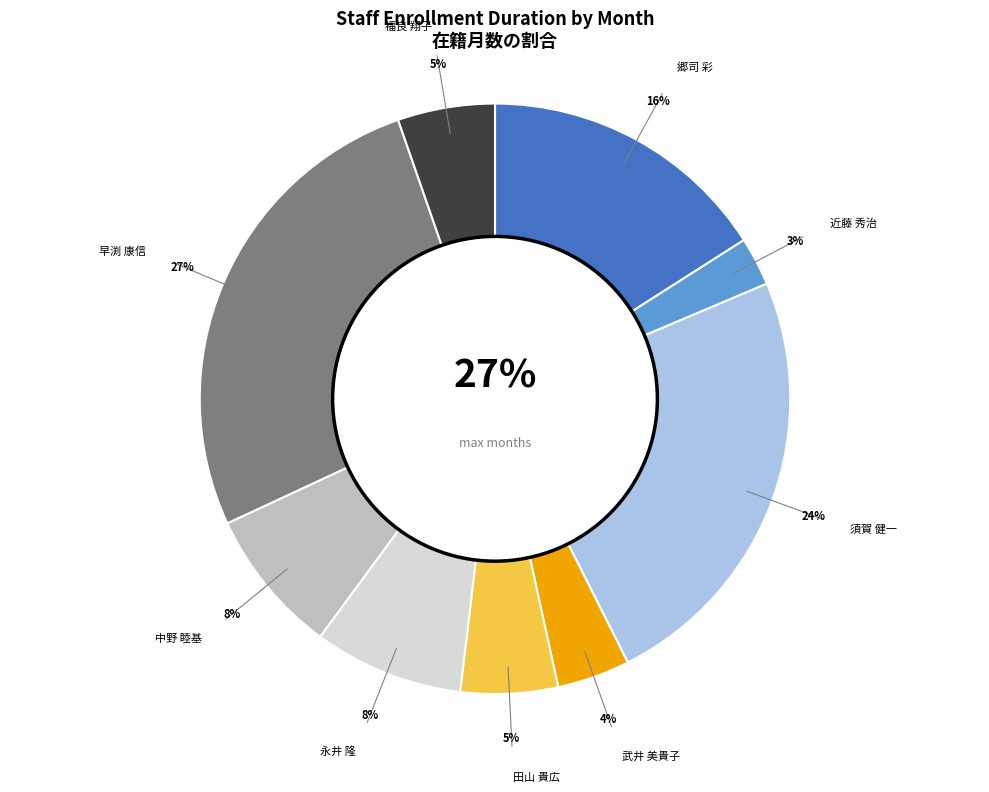

To the nearest percent, what is the difference between the largest and smallest slice percentages?

24%